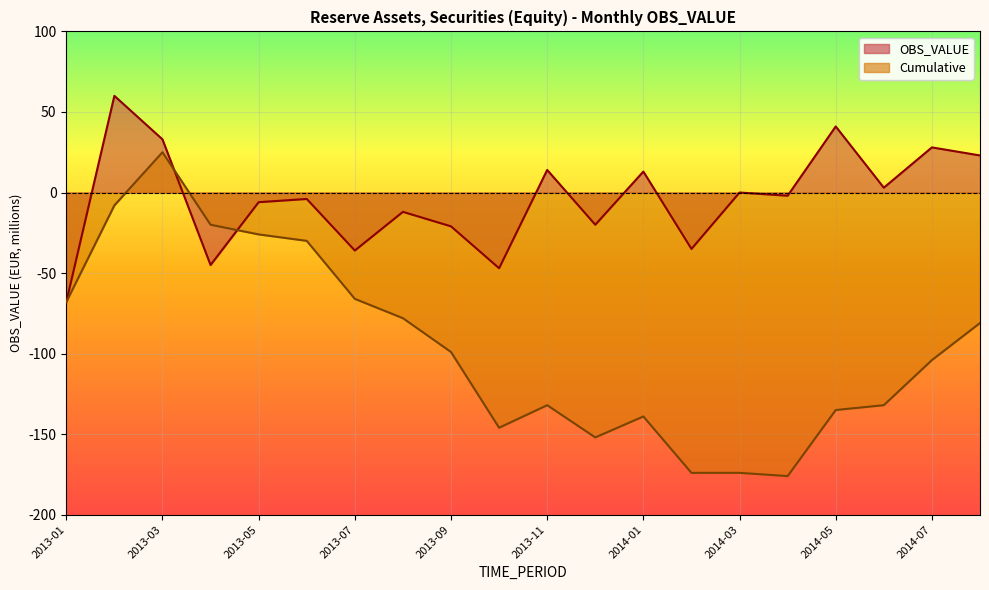

At which category does OBS_VALUE reach its first local valley?

2013-04